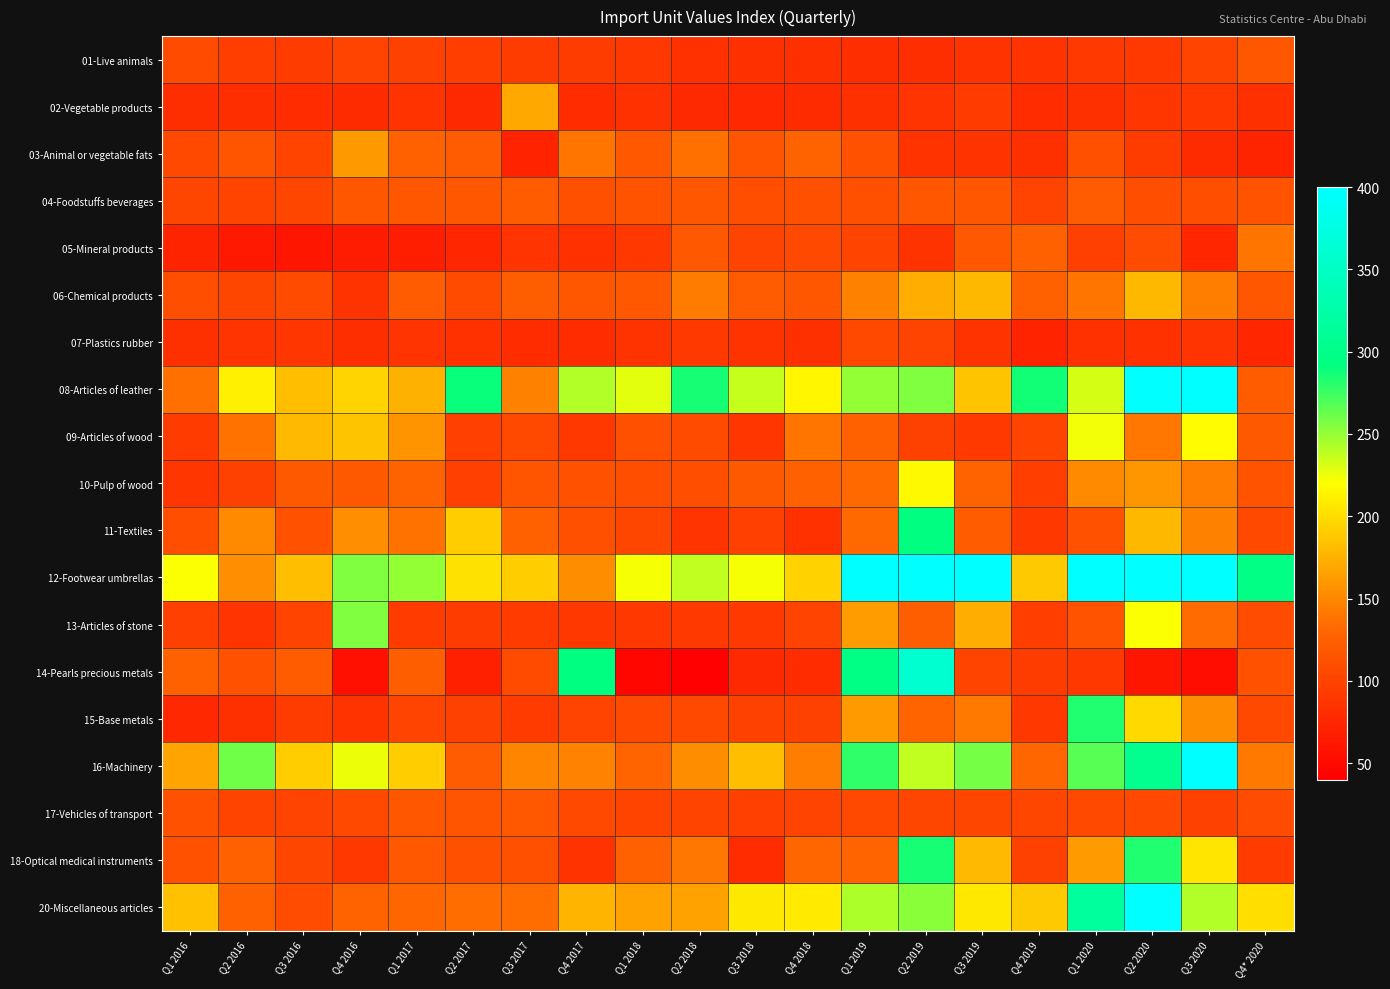

What is the greatest value displayed?

1517.3